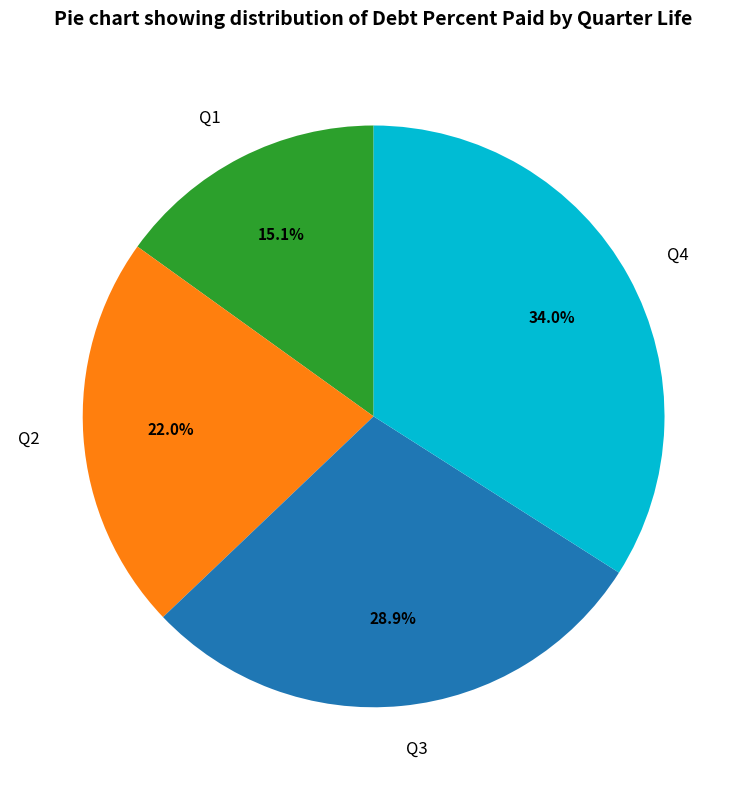

Approximately how many times larger is the value at Q4 compared to Q3?

1.2